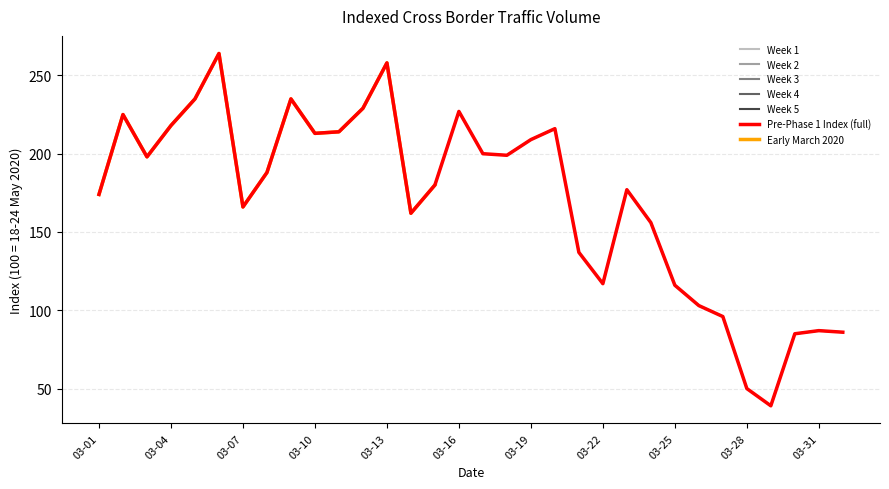

Where is the first local minimum?

2020-03-03